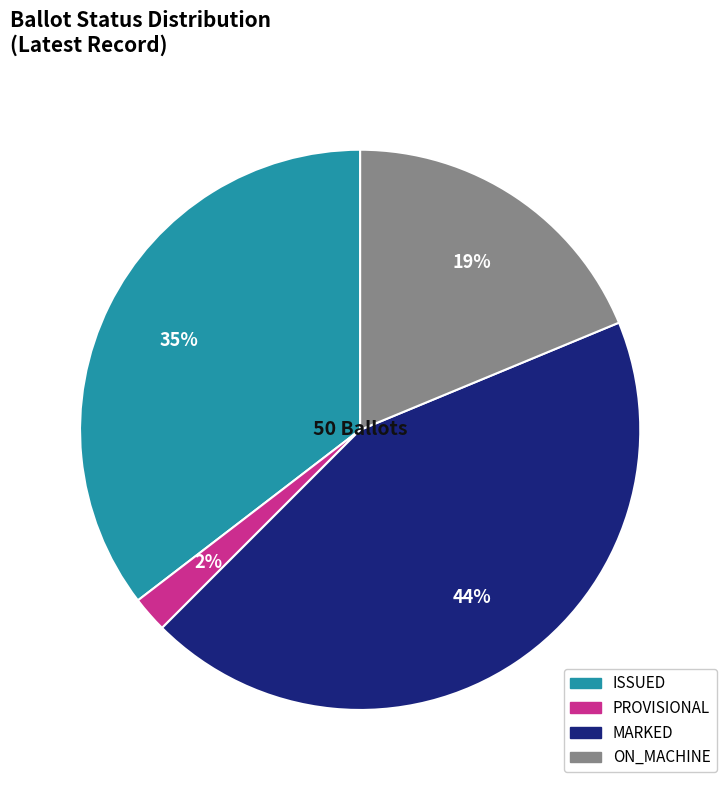

Does any single category account for the majority?

No